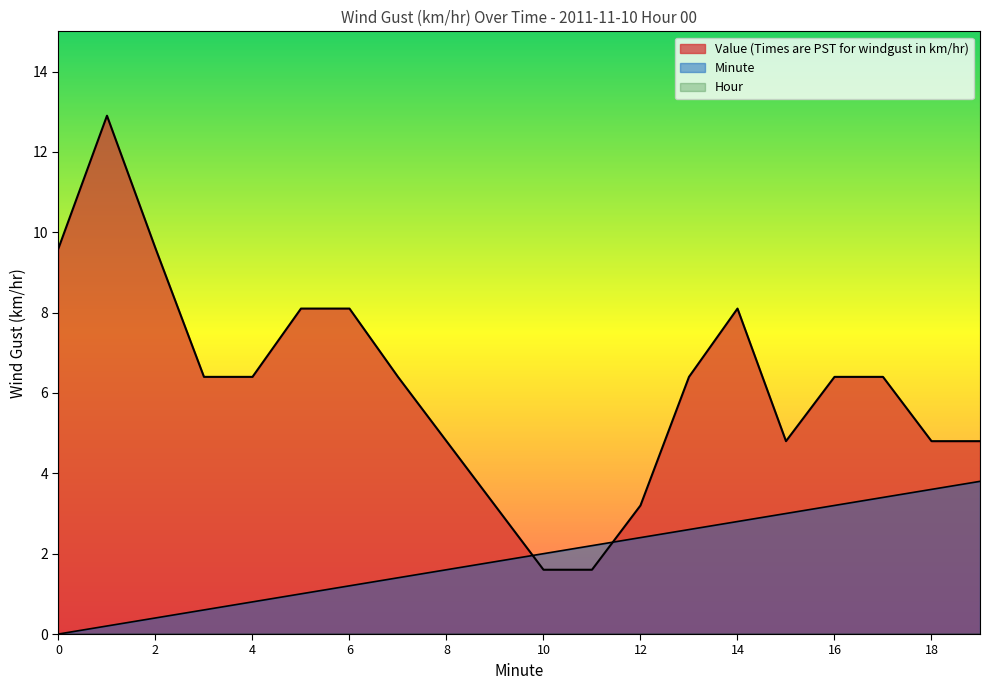

How many lines are shown in the chart?

3